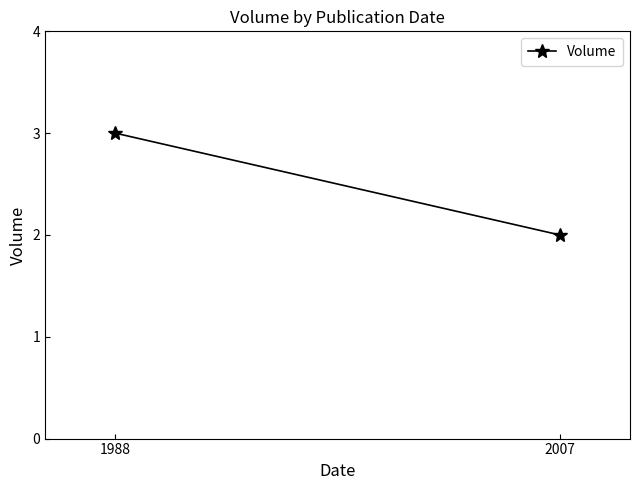

Which category has the highest value across all series?

1988